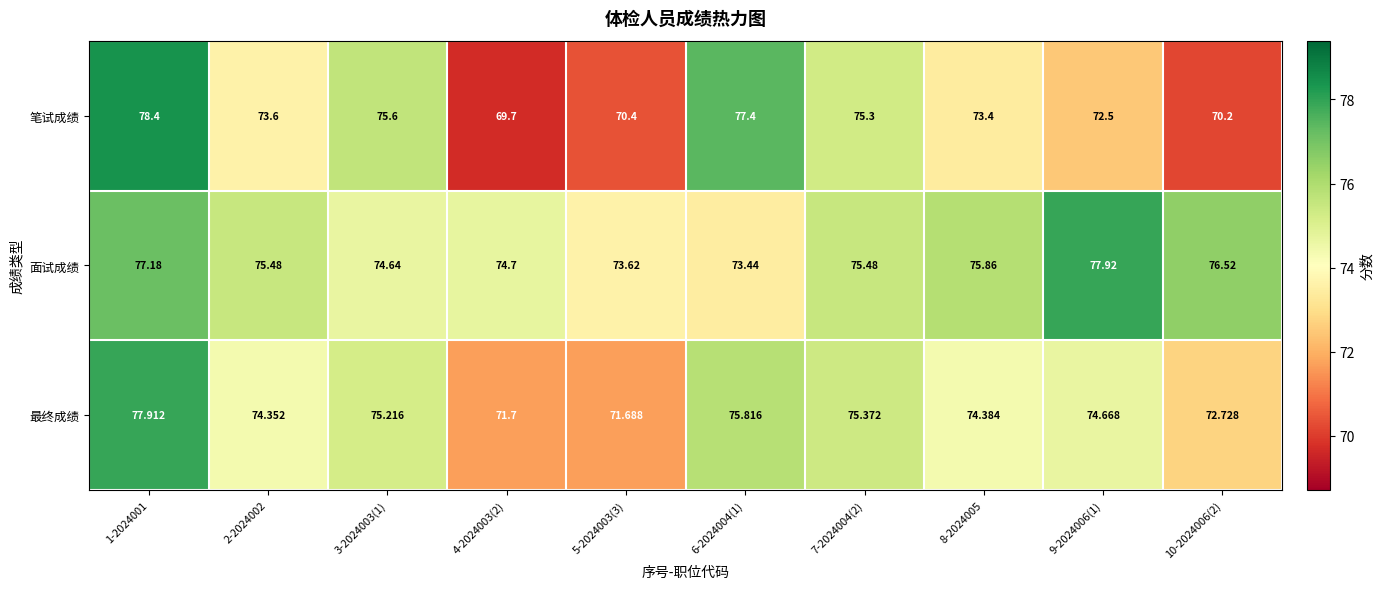

At 4-2024003(2), list the series in order from smallest to largest.

笔试成绩, 最终成绩, 面试成绩